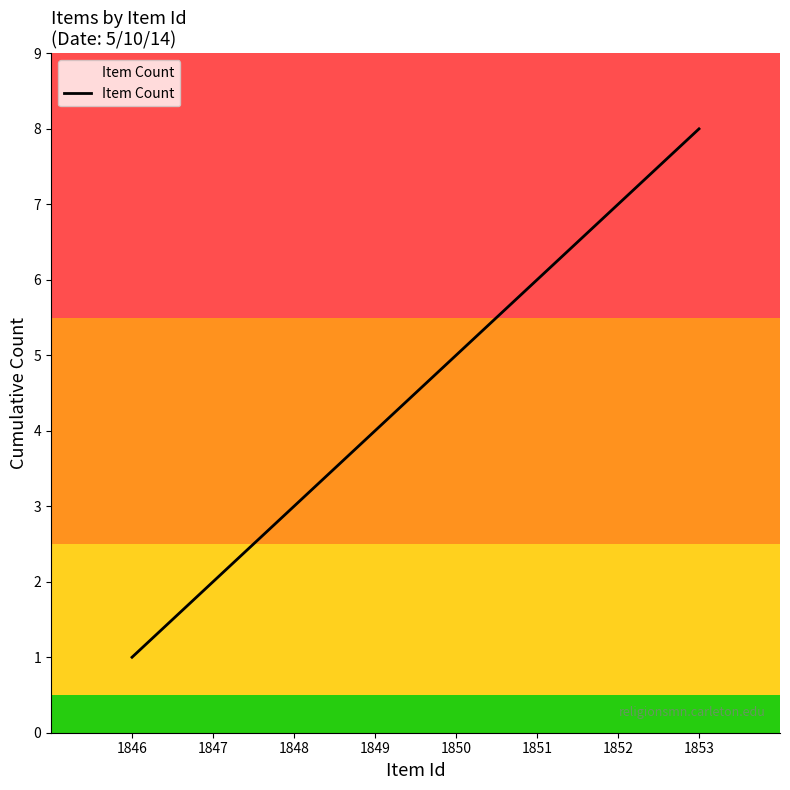

Reading right to left, what are all the values shown in this chart?

1853=8	1852=7	1851=6	1850=5	1849=4	1848=3	1847=2	1846=1